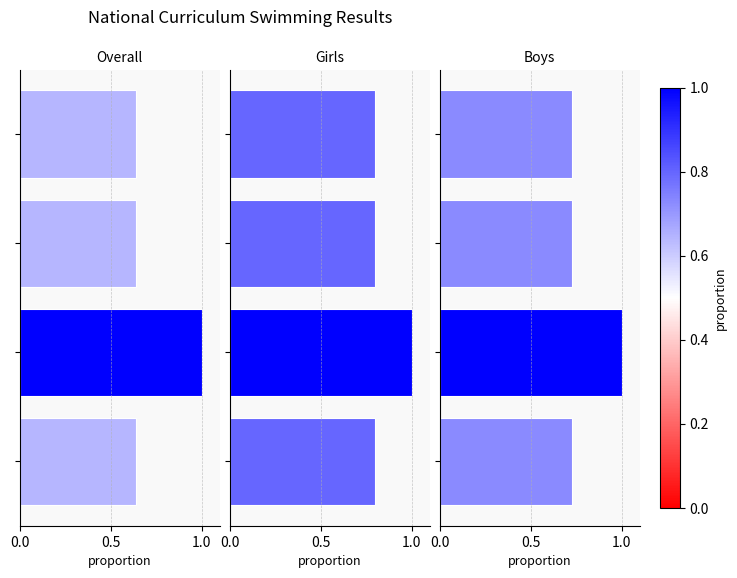

Rank the series by their maximum value, from lowest to highest.

Overall, Girls, Boys